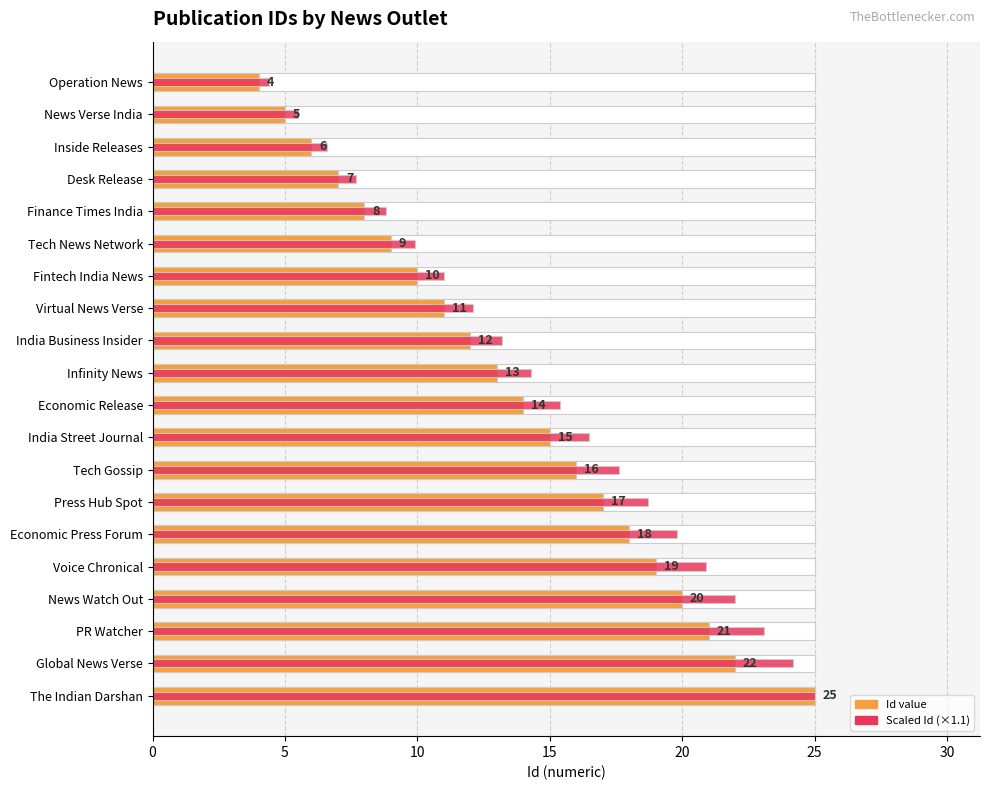

List the series in order of their peak value, highest first.

Id (numeric), Scaled Id (accent)